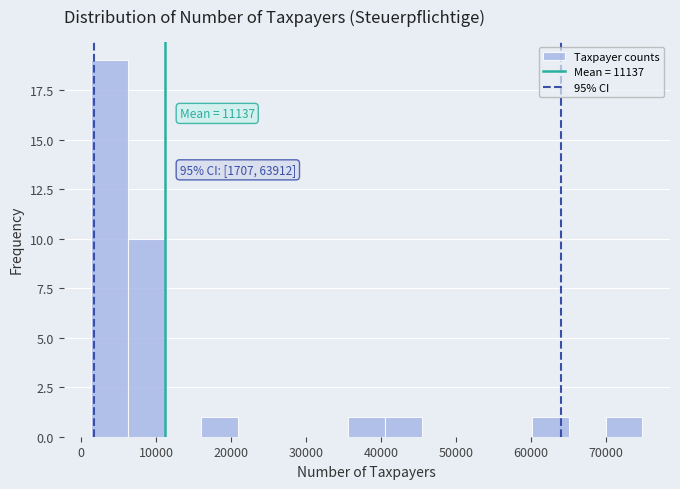

Over which range of the x-axis is the bar tallest?

1000 to 6000